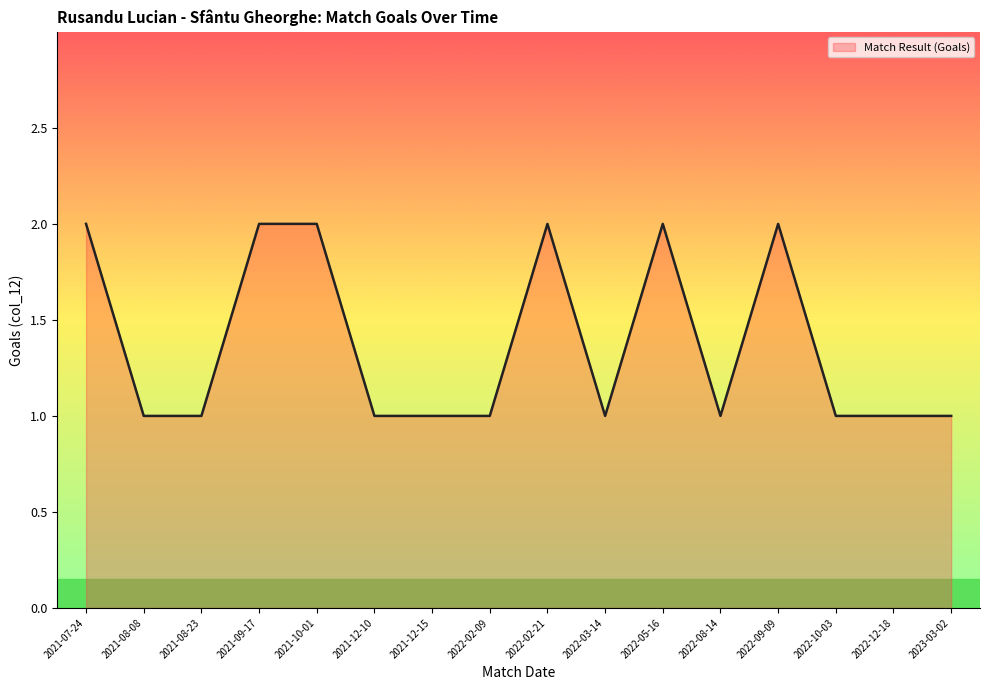

Approximately how many times larger is the value at 2022-09-09 compared to 2021-09-17?

1.0